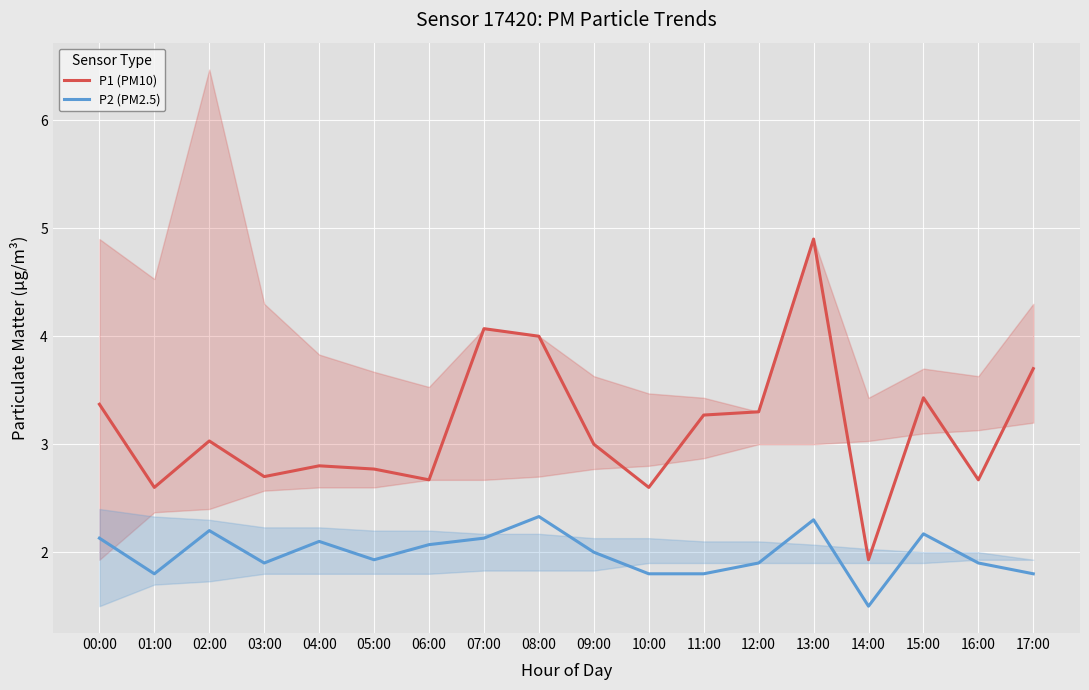

At which label does P1 (PM10) first exceed 3?

00:00